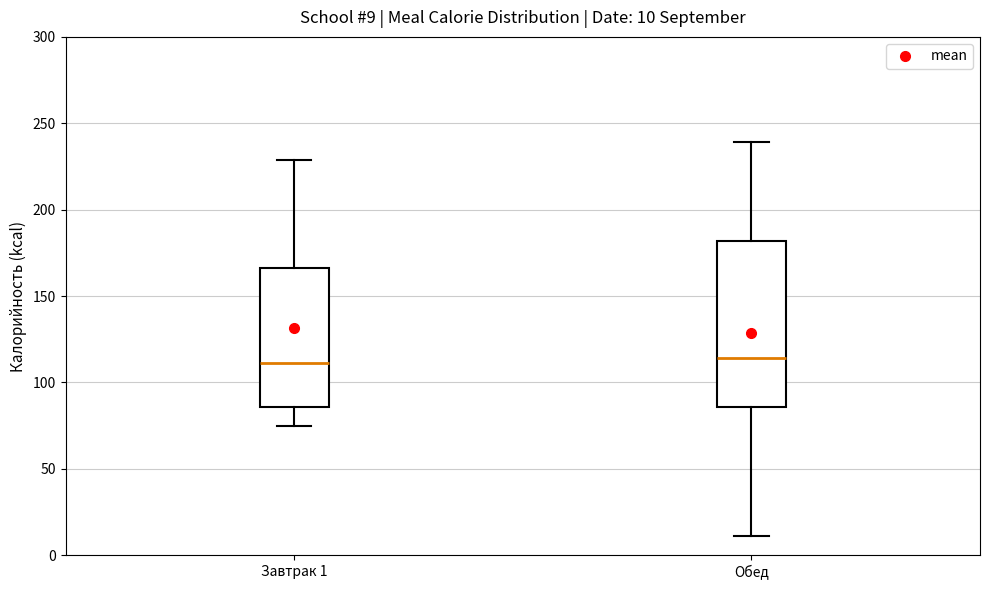

Which box is the tallest, from its lower edge to its upper edge?

Обед